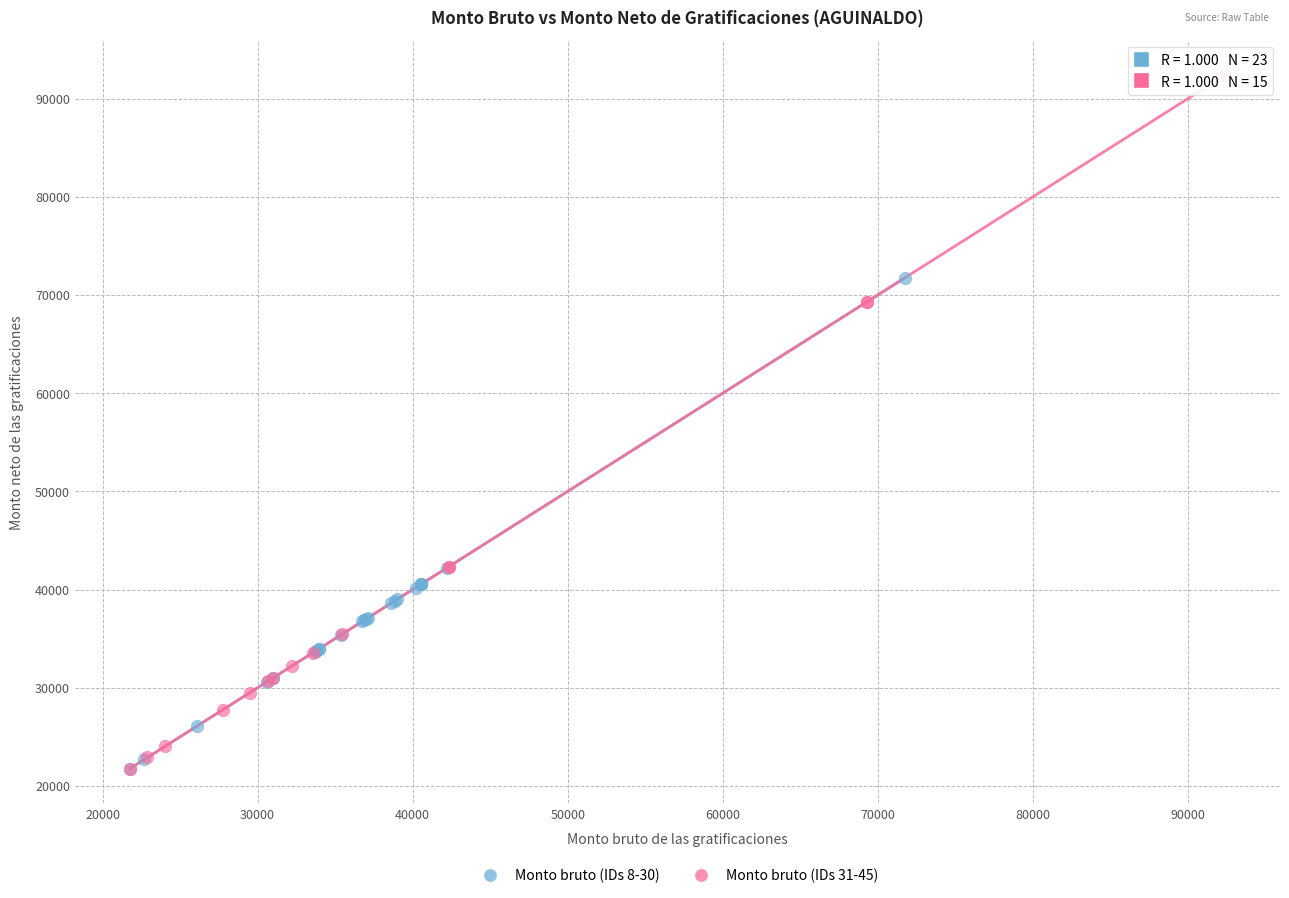

Which series contains the highest Y value?

Monto bruto (IDs 31-45)